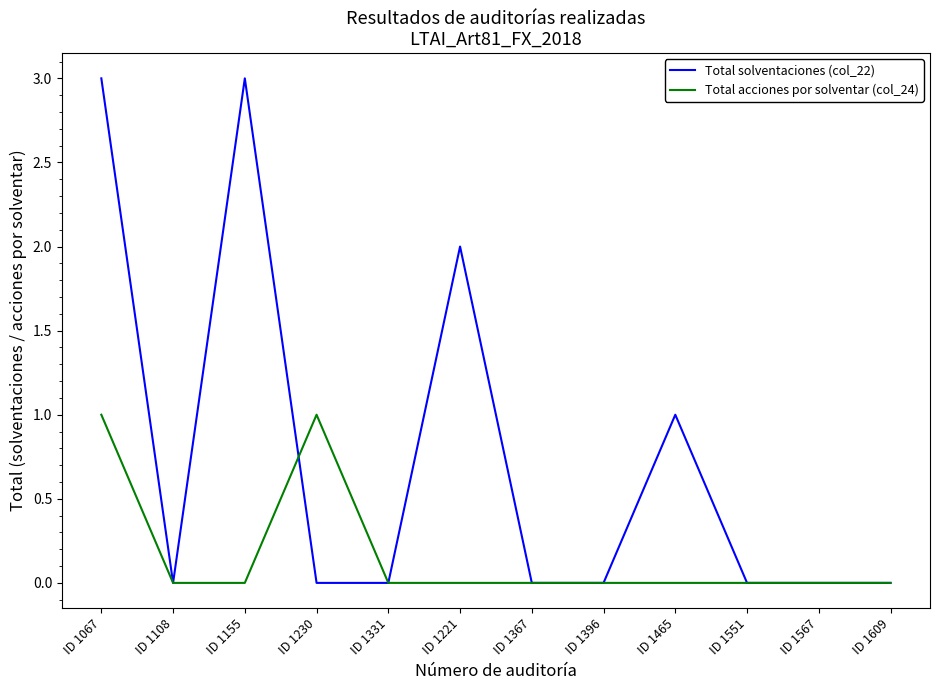

Reading right to left, list all the values displayed in this chart.

Total solventaciones (col_22): 0	0	0	1	0	0	2	0	0	3	0	3
Total acciones por solventar (col_24): 0	0	0	0	0	0	0	0	1	0	0	1